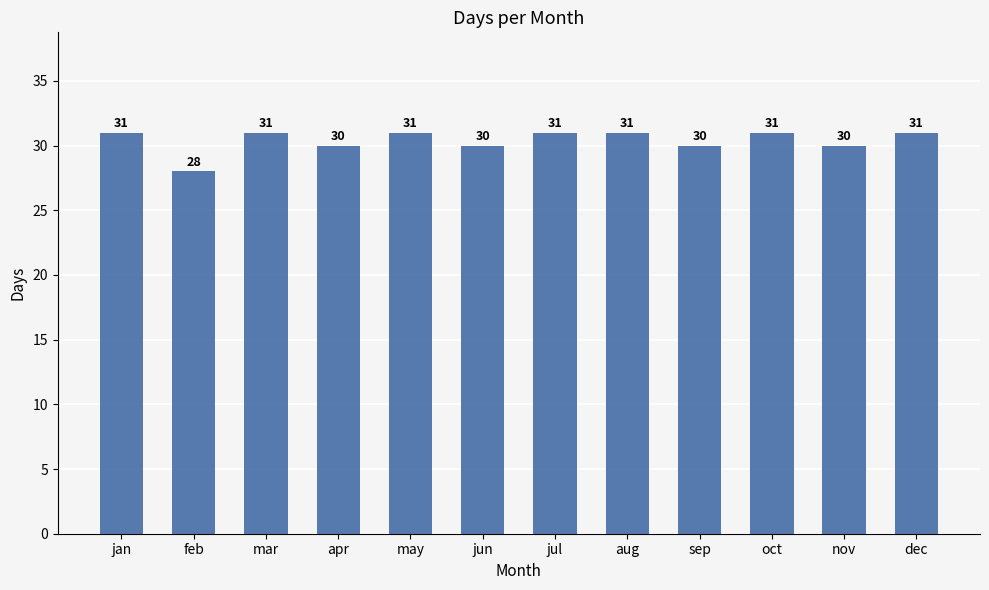

The value at sep is 30. True or false?

True